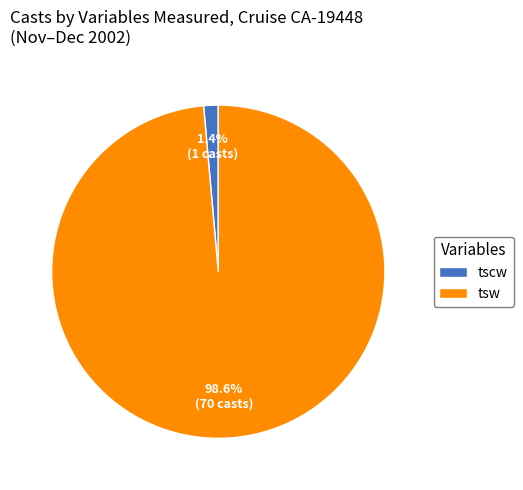

To the nearest percent, what is the difference between the largest and smallest slice percentages?

97%